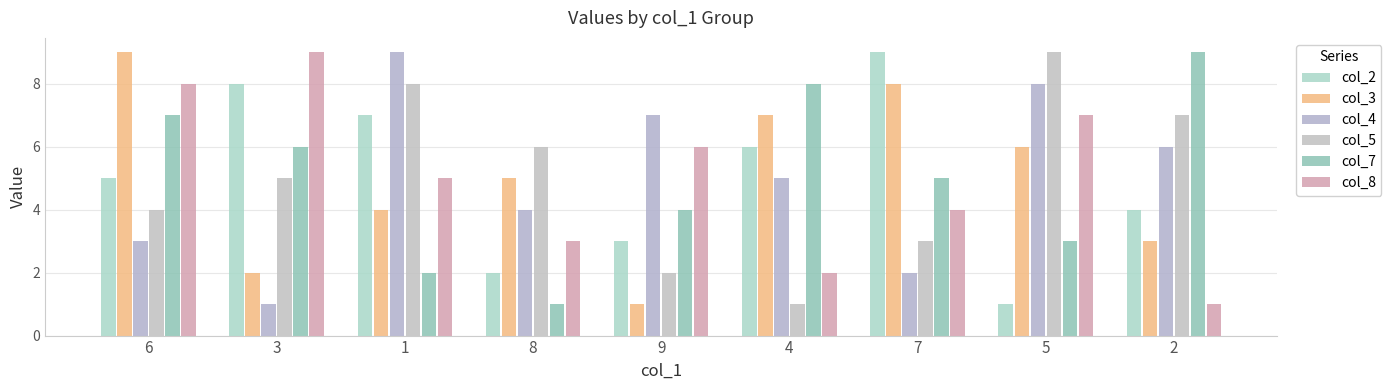

What are all the series names shown in the legend?

col_2, col_3, col_4, col_5, col_7, col_8